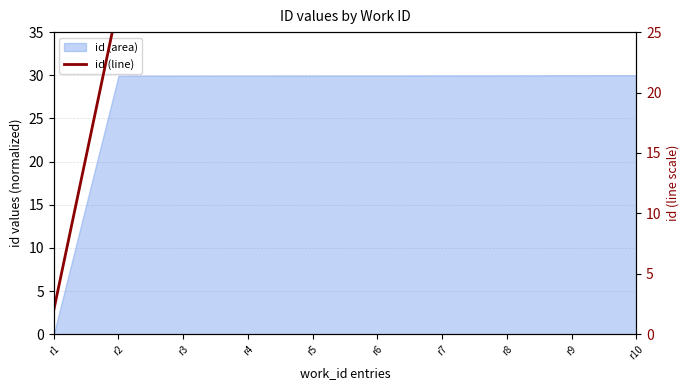

What is the maximum value shown in the chart?

27.5